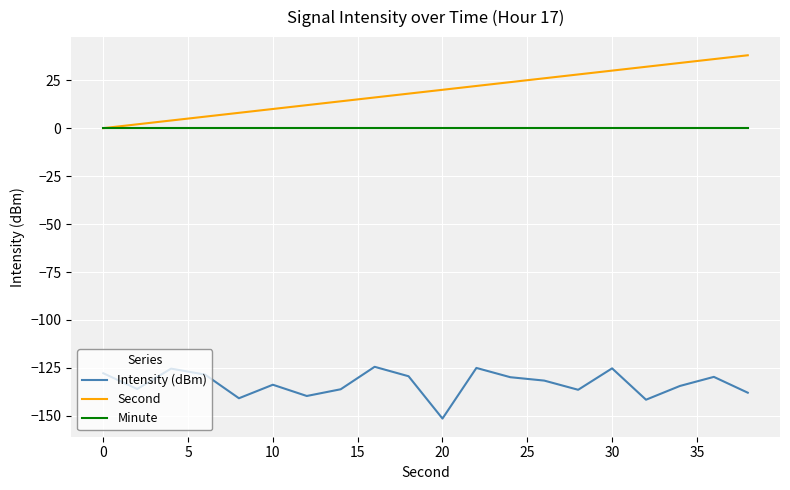

Which series has the largest range (max minus min)?

Second